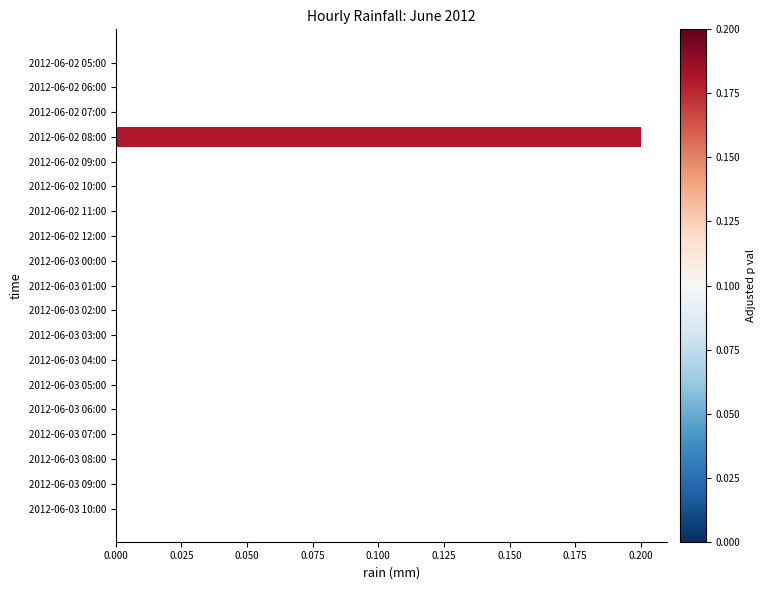

What is the maximum value shown in the chart?

0.2